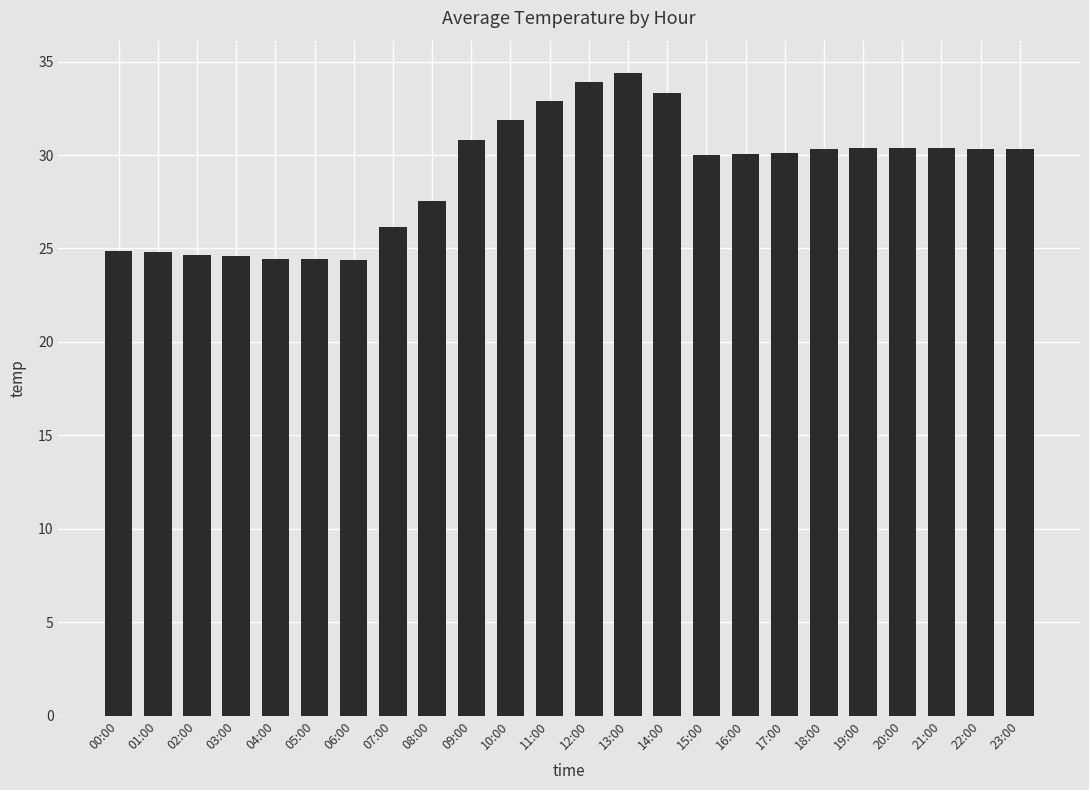

The value at 21:00 is 30.4. True or false?

True